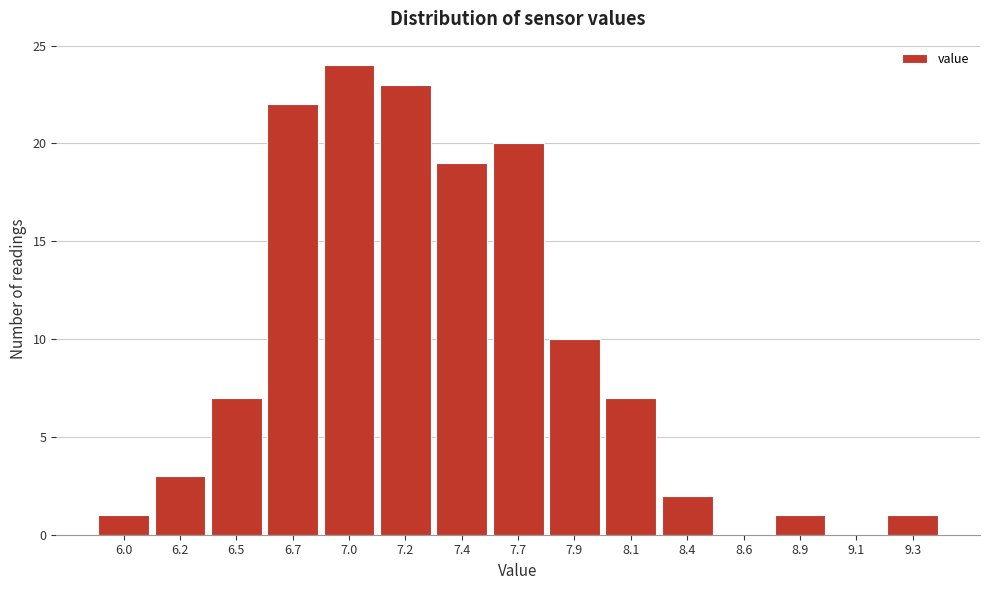

Reading right to left, extract all data points from this chart.

9.3=1	9.1=0	8.9=1	8.6=0	8.4=2	8.1=7	7.9=10	7.7=20	7.4=19	7.2=23	7.0=24	6.7=22	6.5=7	6.2=3	6.0=1